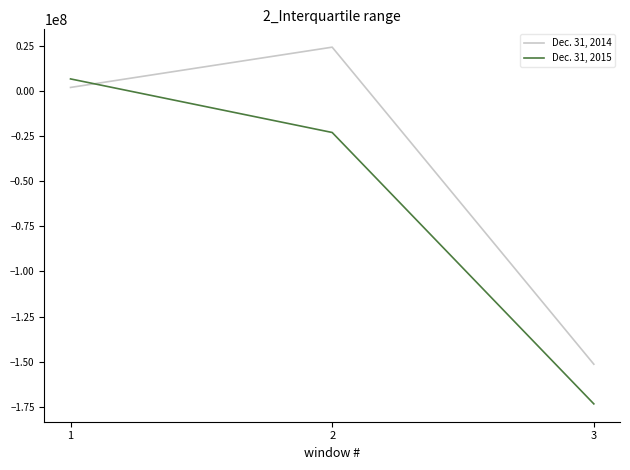

The value of Dec. 31, 2015 at 3 is -173444000. True or false?

True